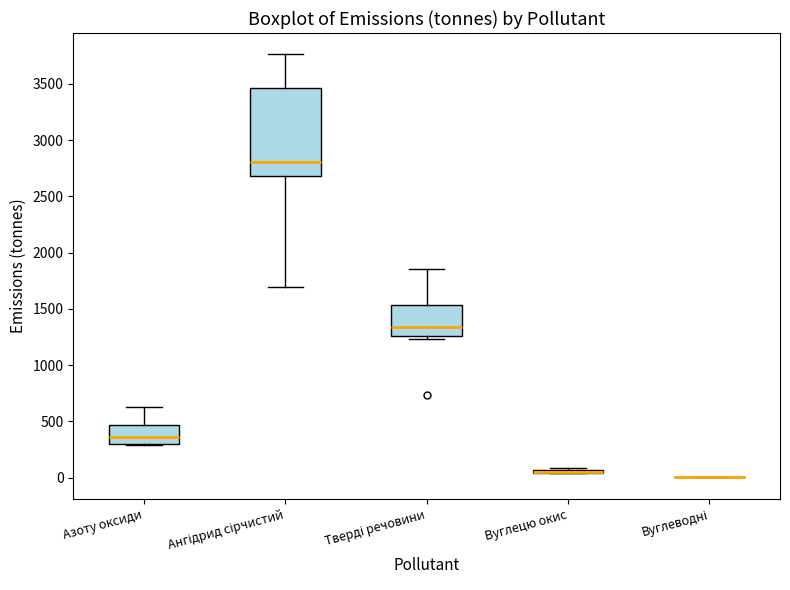

Reading left to right, transcribe this box plot: for each box, give where its median line is, the range the box spans, and where its two whiskers end, as read against the y-axis. The values are not printed on the chart, so give them approximately, as read against the axis.

Азоту оксиди: median 350, box 300 to 450, whiskers 300 to 650
Ангідрид сірчистий: median 2800, box 2700 to 3450, whiskers 1700 to 3750
Тверді речовини: median 1350, box 1250 to 1550, whiskers 1250 (just below the box's lower edge) to 1850
Вуглецю окис: box collapsed to a line at 50, whiskers 50 to 100
Вуглеводні: box collapsed to a line at 0, whiskers 0 to 0